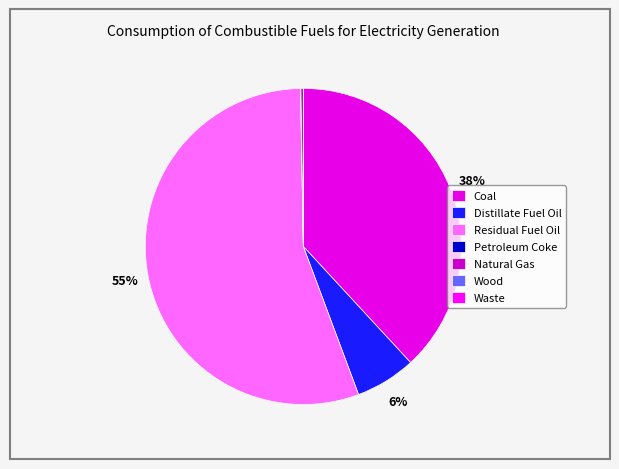

To the nearest percent, what is the combined percentage of Waste and Distillate Fuel Oil?

6%